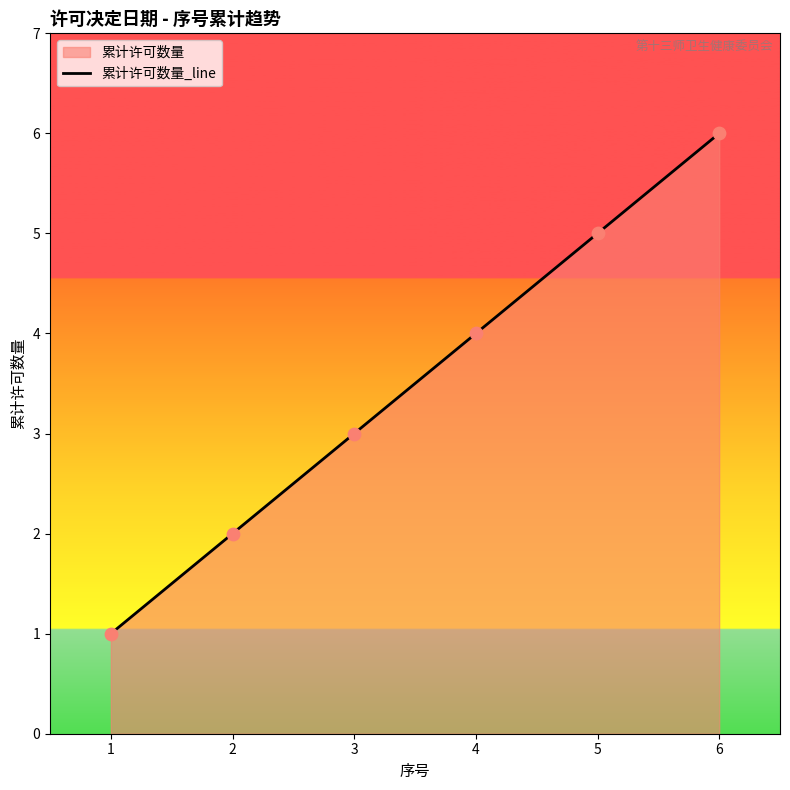

What is the change in value from 1 to 2?

+1